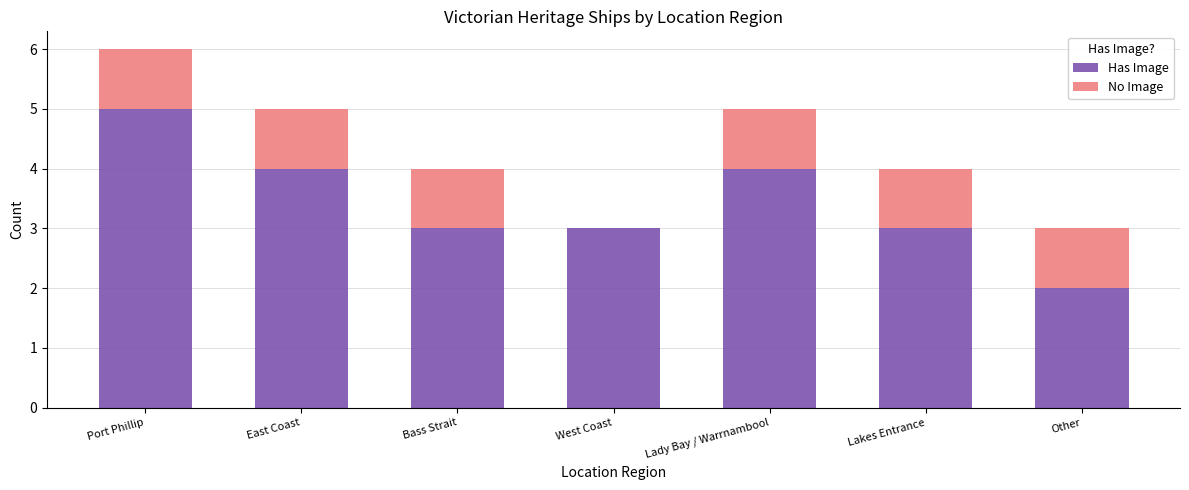

What is the total value across all series at East Coast?

5